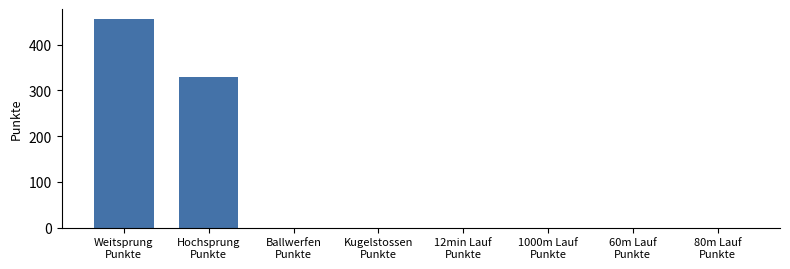

Are the bars horizontal?

No